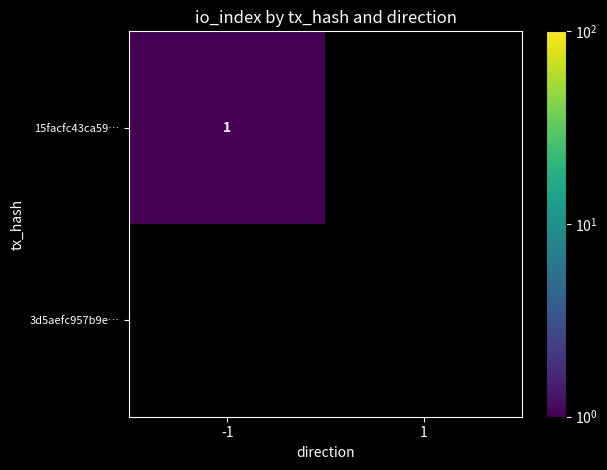

Is it true that 15facfc43ca59… equals 1 at -1?

True